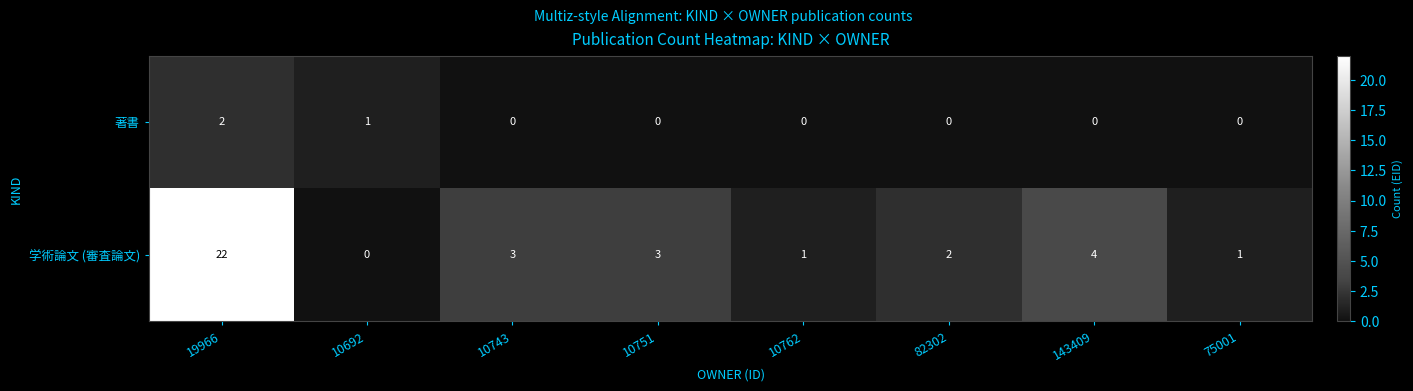

The value of 学術論文 (審査論文) at 82302 is 2. True or false?

True